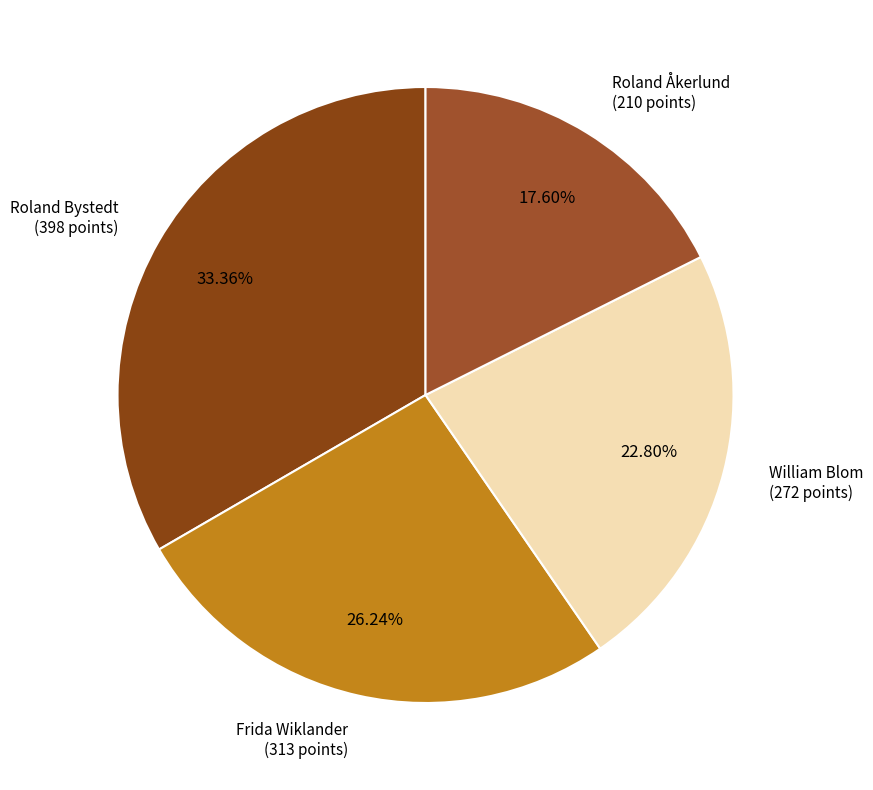

Between William Blom and Frida Wiklander, which is larger?

Frida Wiklander